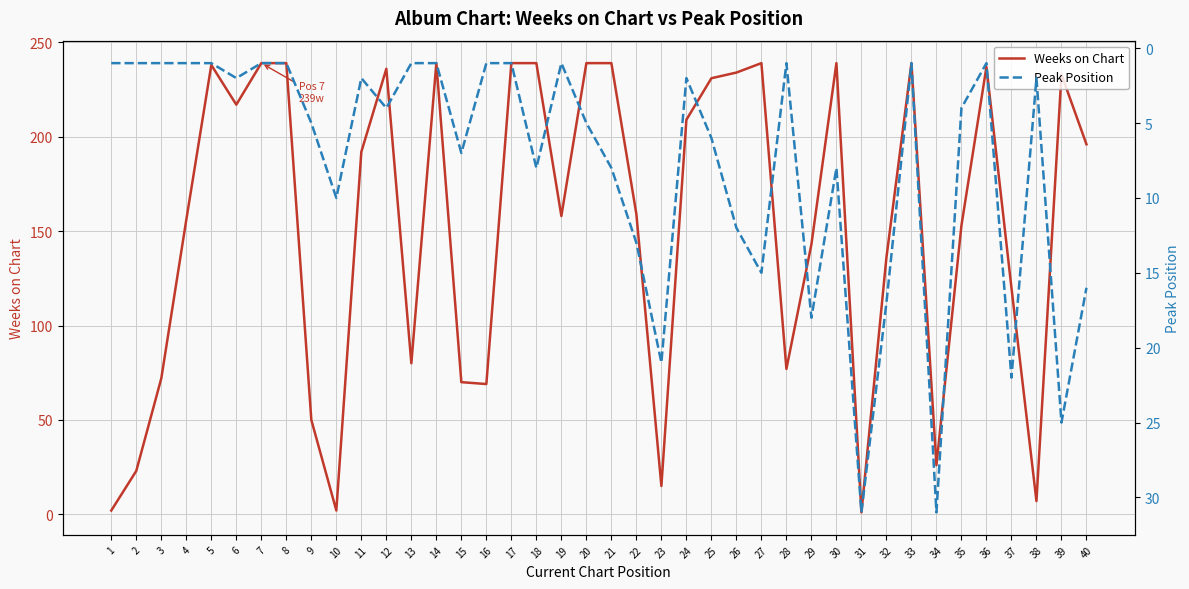

What is the maximum value for Weeks on Chart?

239